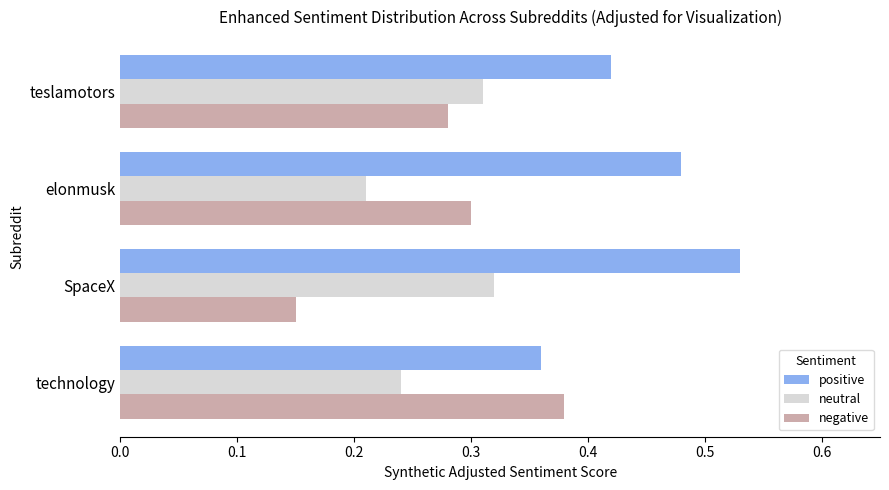

The value of negative at elonmusk is 0.3. True or false?

True